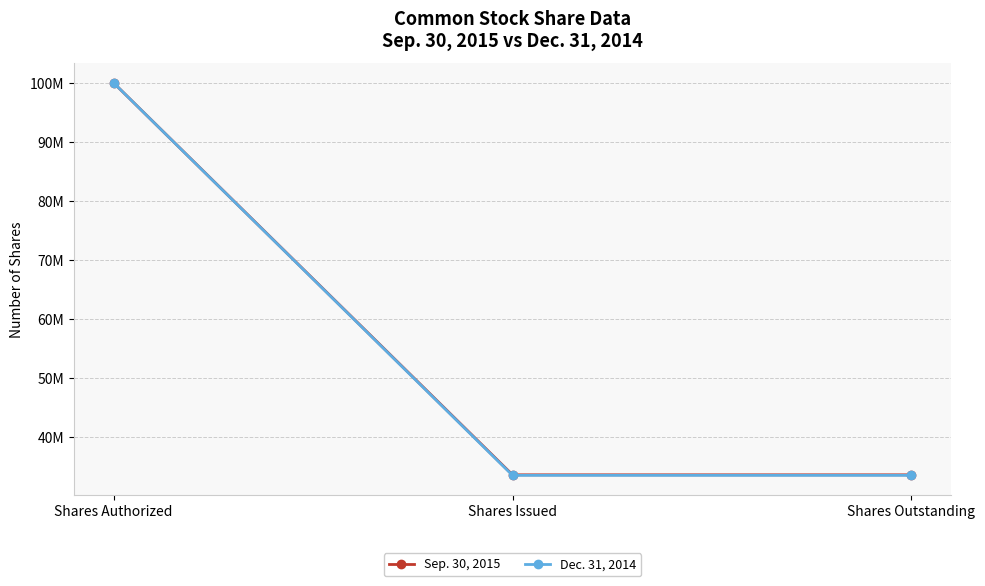

What are all the series names shown in the legend?

Sep. 30, 2015, Dec. 31, 2014